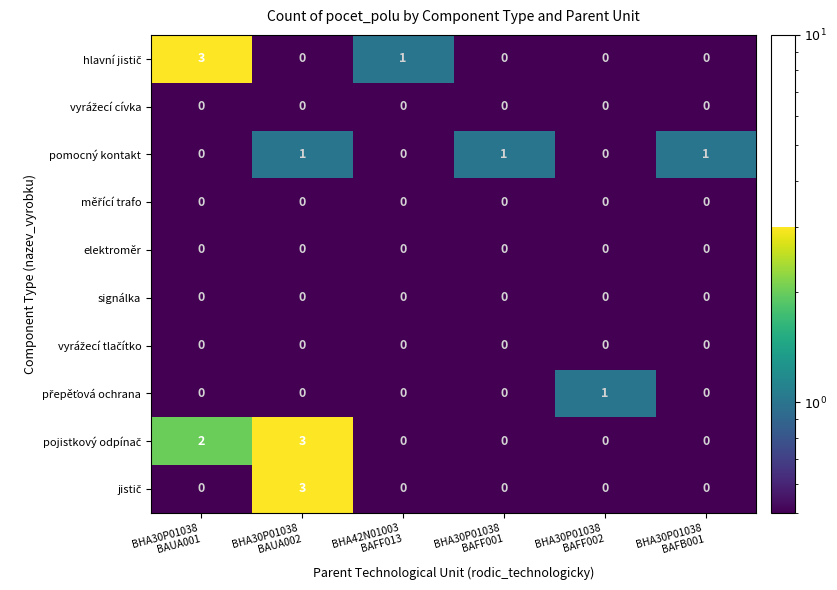

At how many categories does at least one series exceed 0?

6